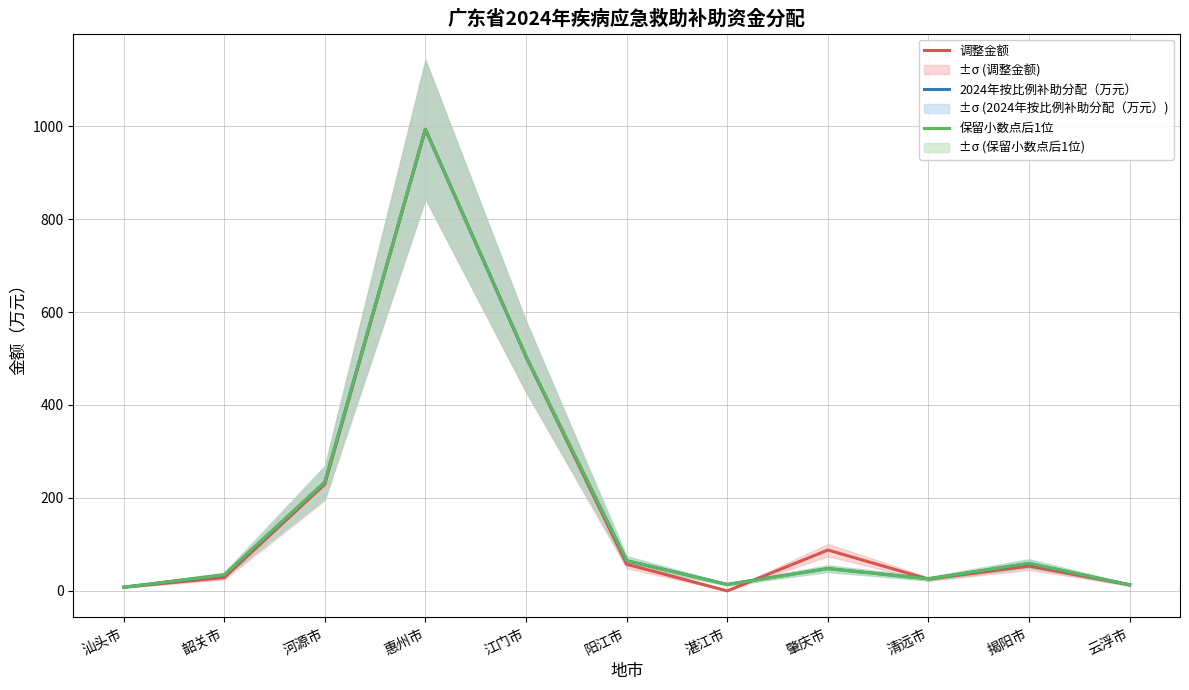

Which series has the largest total across all categories?

调整金额